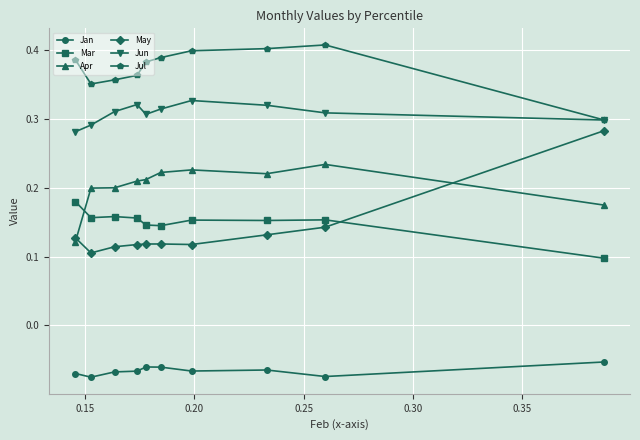

True or false: Mar and Jul intersect in this chart.

False